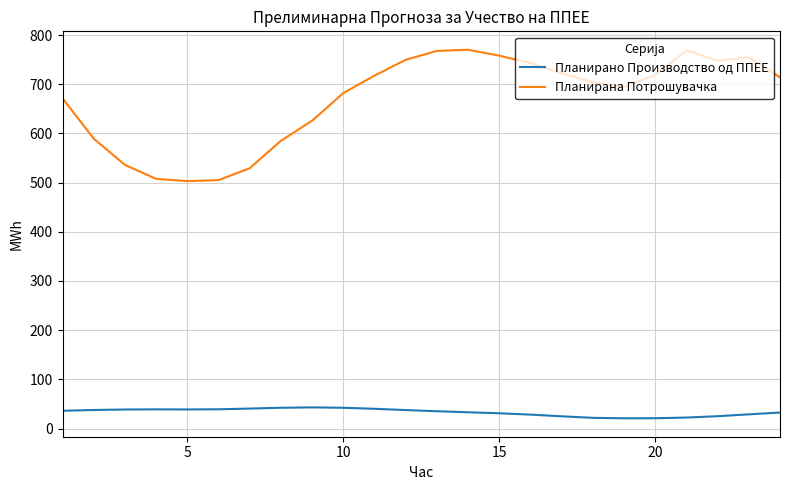

How many distinct data groups are displayed?

2